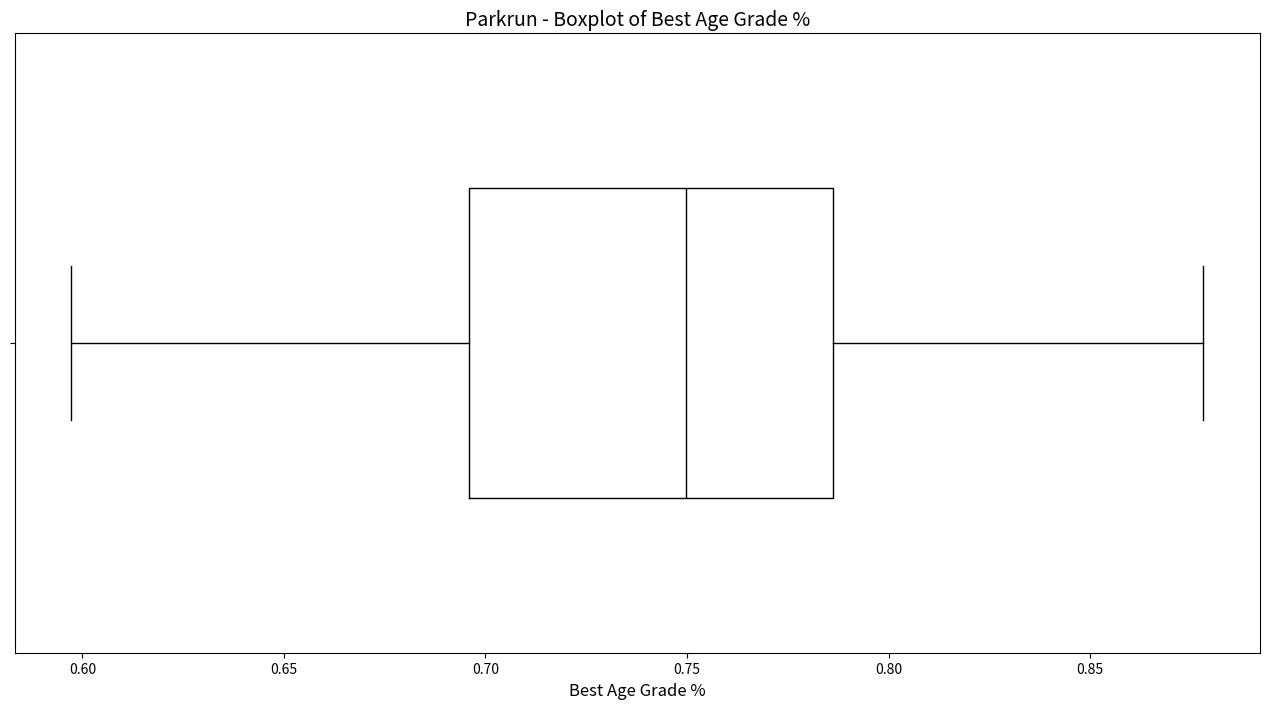

Read this box plot against the x-axis: the position of the median line, the range covered by the box, and the ends of both whiskers. The values are not printed on the chart, so give them approximately, as read against the axis.

median 0.750, box 0.695 to 0.785, whiskers 0.595 to 0.880